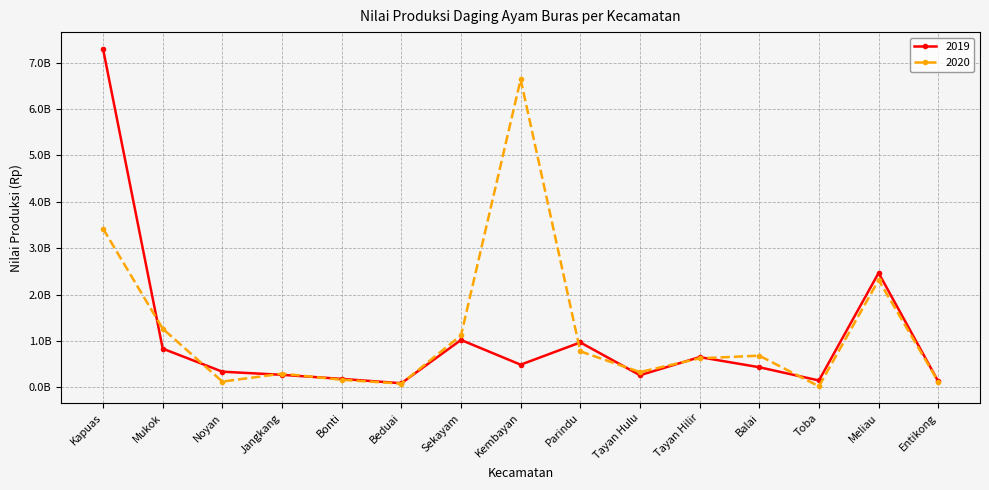

What is the difference between the highest and lowest values at Toba?

125775000